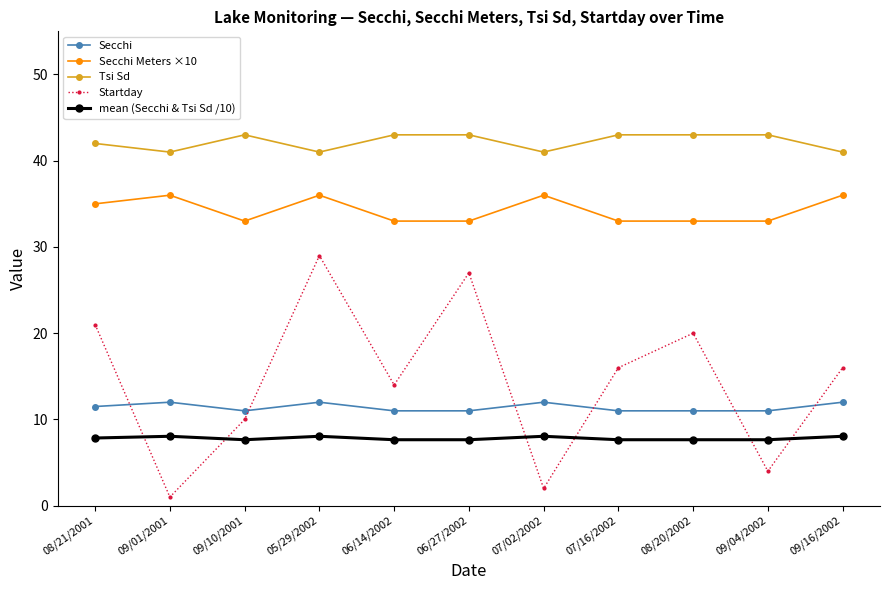

The value of Tsi Sd at 09/04/2002 is 10.9. True or false?

False